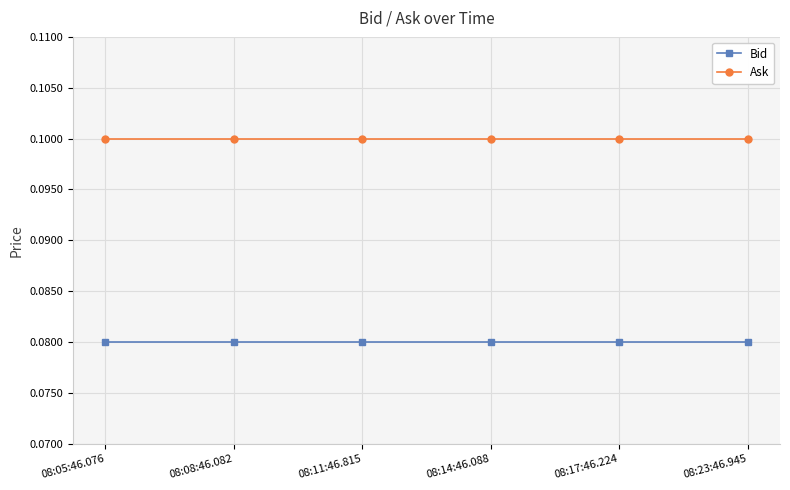

True or false: Ask has a value of 0.1 at 08:17:46.224.

True